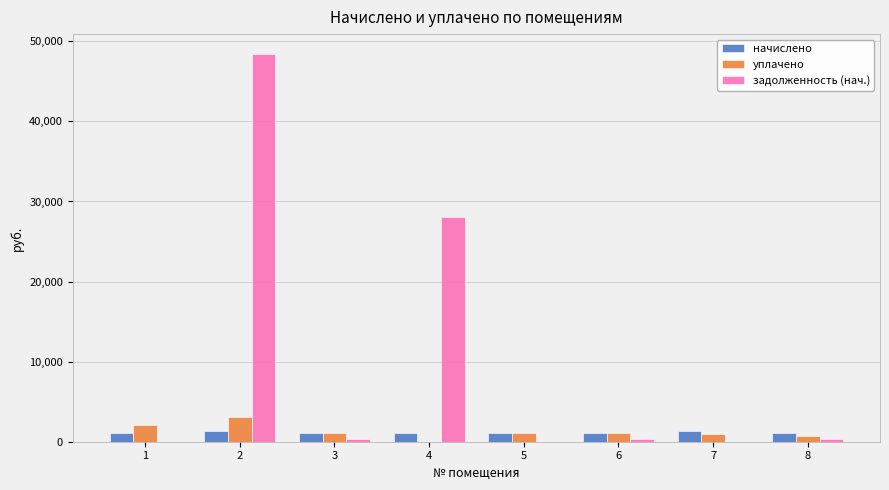

What is the maximum value shown in the chart?

48477.5